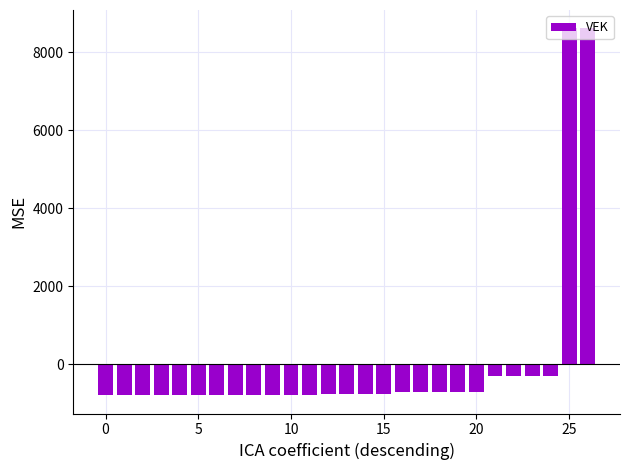

Are the bars grouped side by side (vs. stacked)?

No